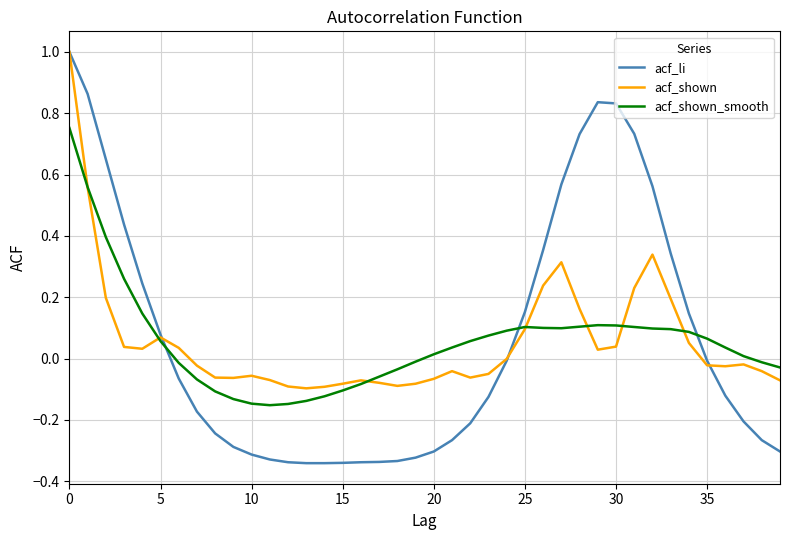

Which series has the widest spread of values?

acf_li